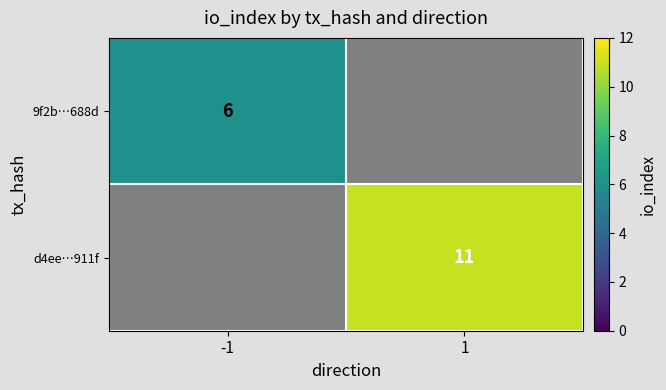

What is the minimum value shown in the chart?

6.0